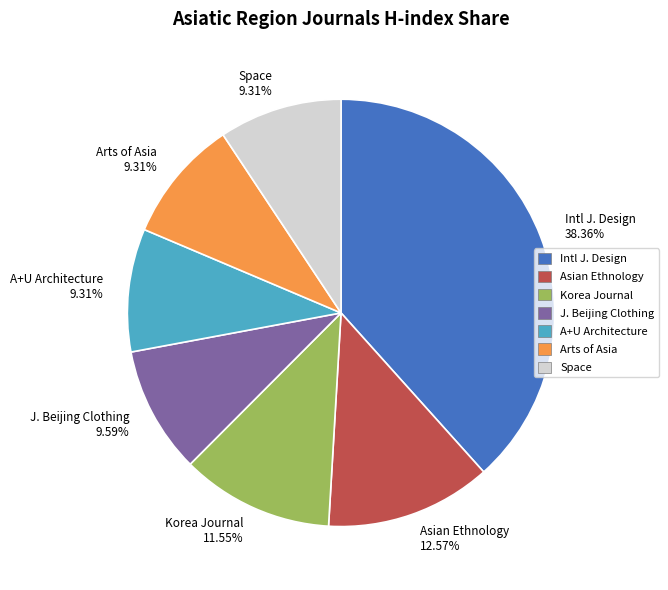

Which slice is the largest?

Intl J. Design 38.36%